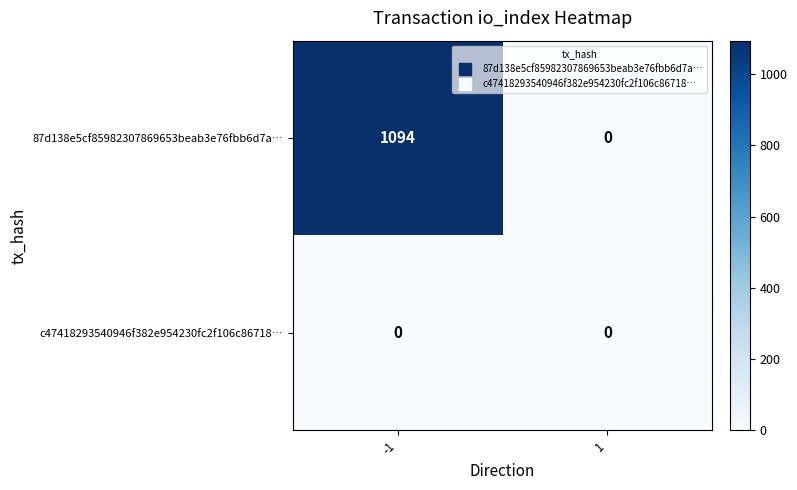

The value of 87d138e5cf85982307869653beab3e76fbb6d7a… at -1 is 1897. True or false?

False